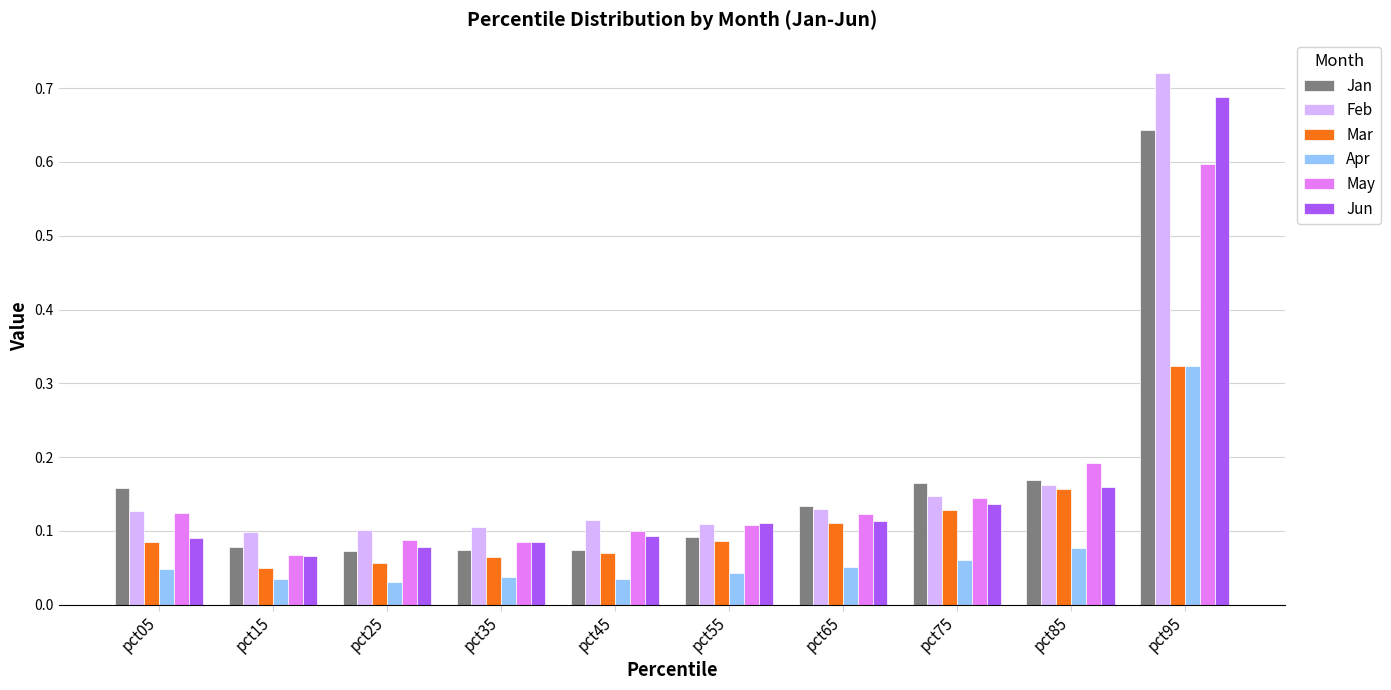

What are all the series names shown in the legend?

Jan, Feb, Mar, Apr, May, Jun